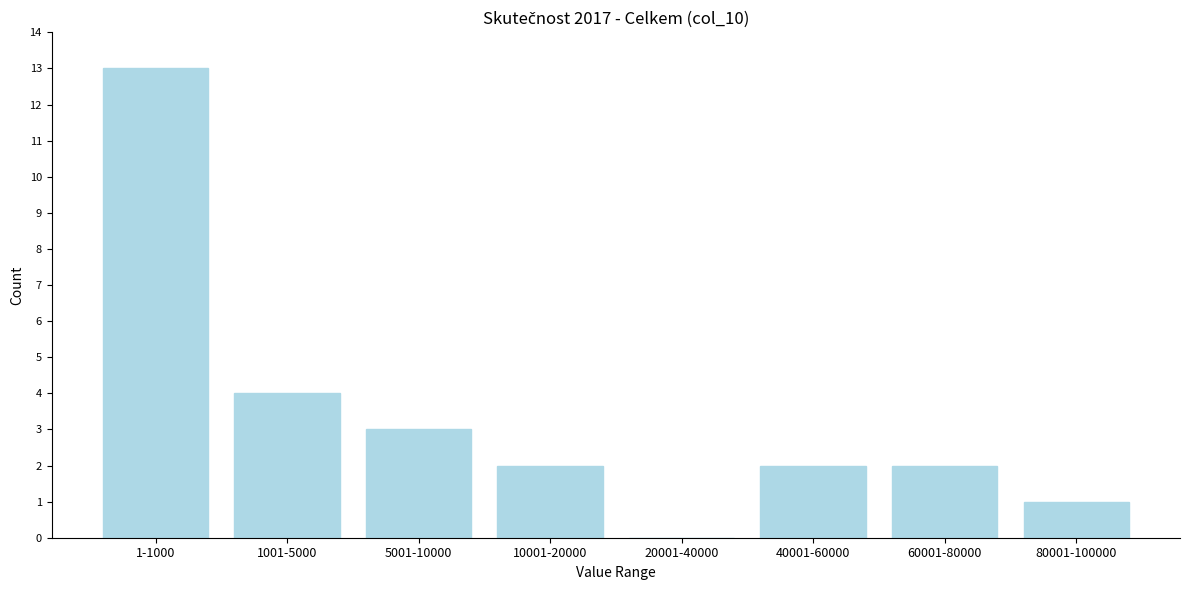

Reading left to right, transcribe all the data shown in this chart.

1-1000=13	1001-5000=4	5001-10000=3	10001-20000=2	20001-40000=0	40001-60000=2	60001-80000=2	80001-100000=1